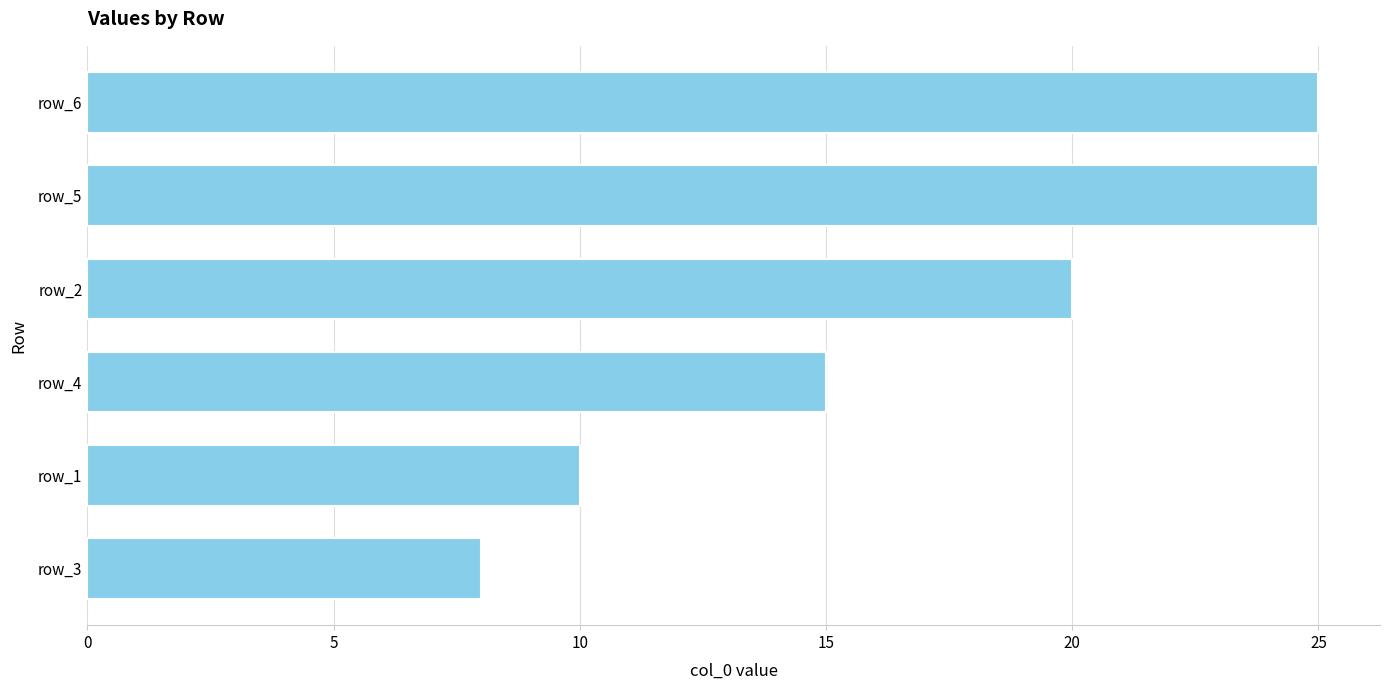

Between row_4 and row_5, which is larger?

row_5